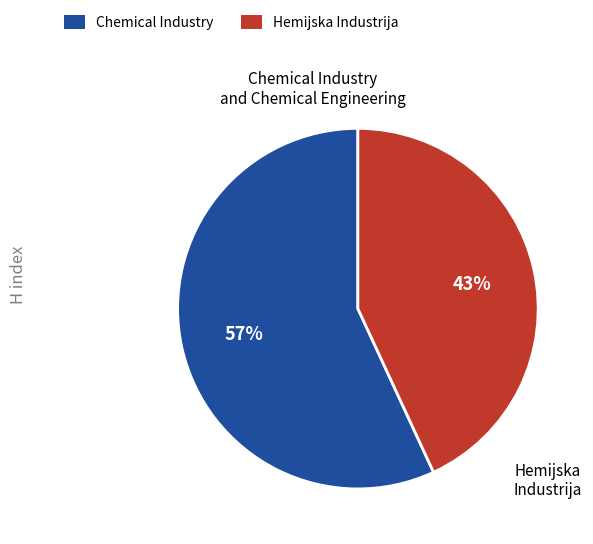

To the nearest percent, what is the average slice percentage?

50%